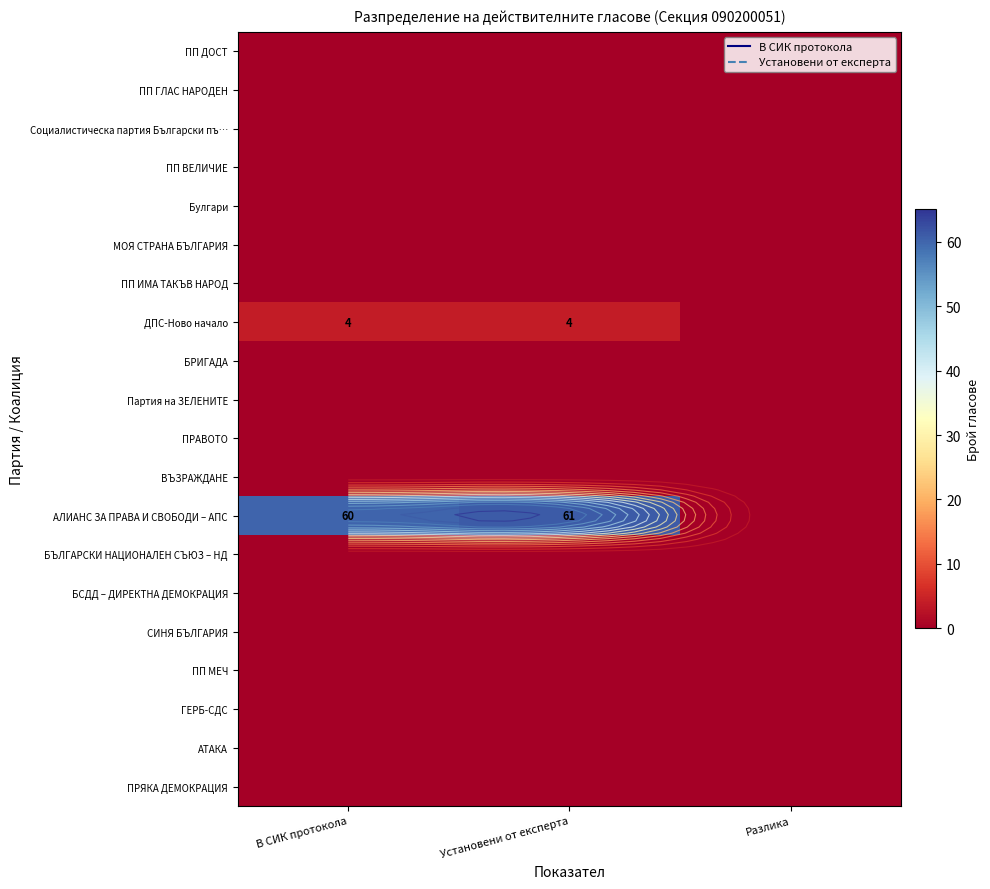

Rank the categories by ВЪЗРАЖДАНЕ value from lowest to highest.

В СИК протокола, Установени от експерта, Разлика